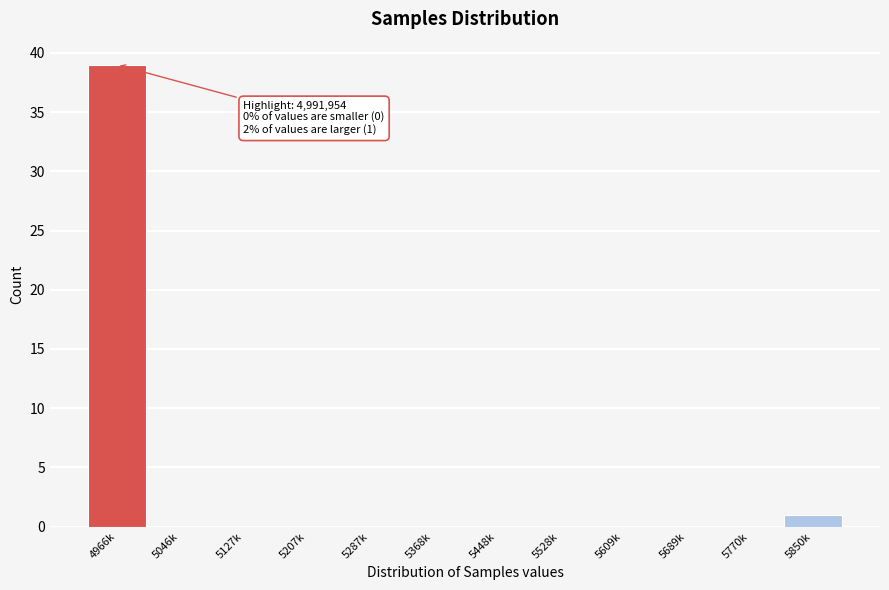

Reading left to right, what are all the values shown in this chart?

4966k=39	5046k=0	5127k=0	5207k=0	5287k=0	5368k=0	5448k=0	5528k=0	5609k=0	5689k=0	5770k=0	5850k=1